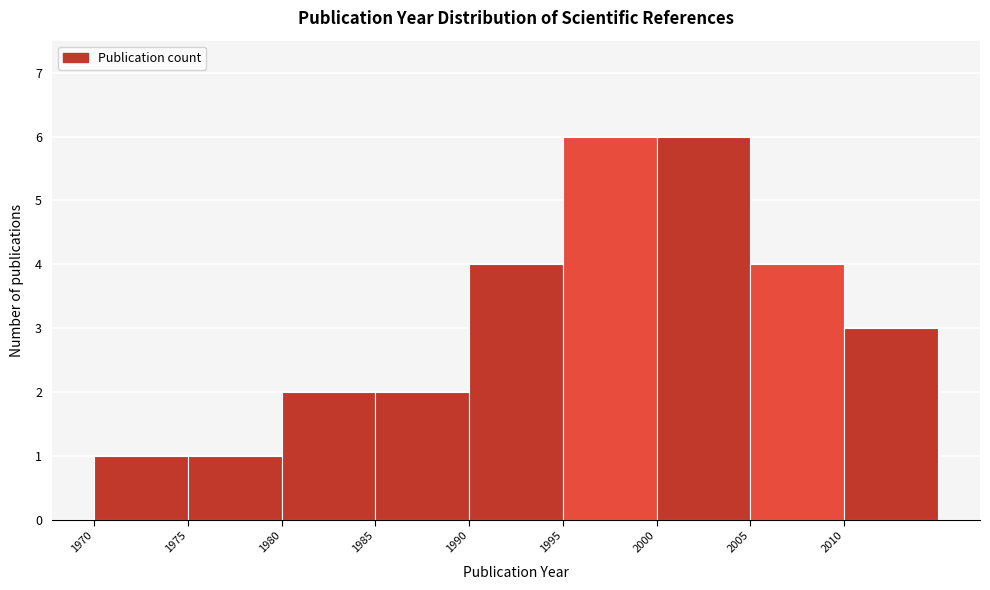

Reading left to right, transcribe this chart: for each bar, give the range it covers on the x-axis and its height. The values are not printed on the chart, so give them approximately, as read against the axis.

1970 to 1975: 1
1975 to 1980: 1
1980 to 1985: 2
1985 to 1990: 2
1990 to 1995: 4
1995 to 2000: 6
2000 to 2005: 6
2005 to 2010: 4
2010 to 2015: 3